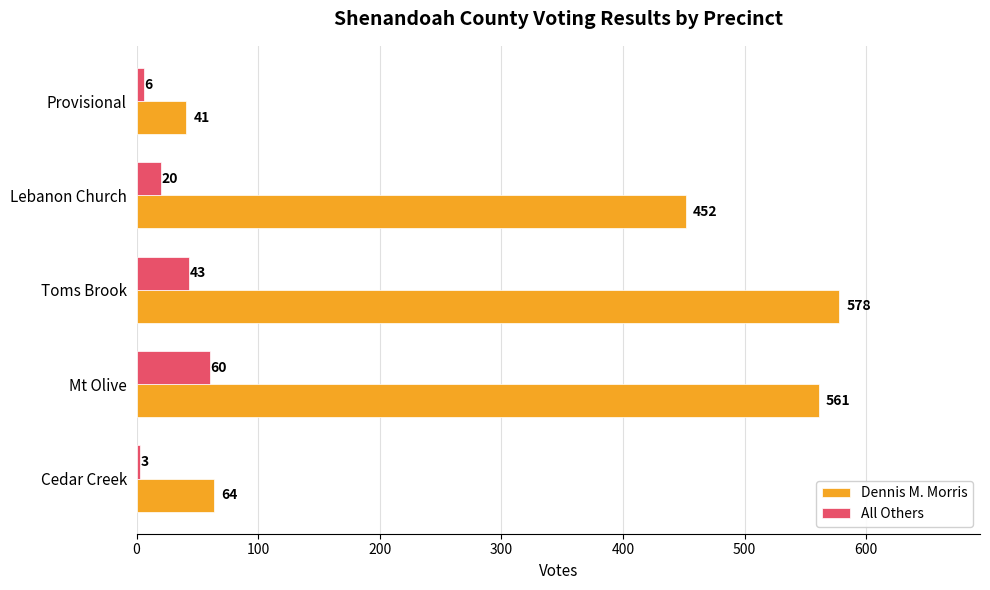

What is the total value across all series at Mt Olive?

621